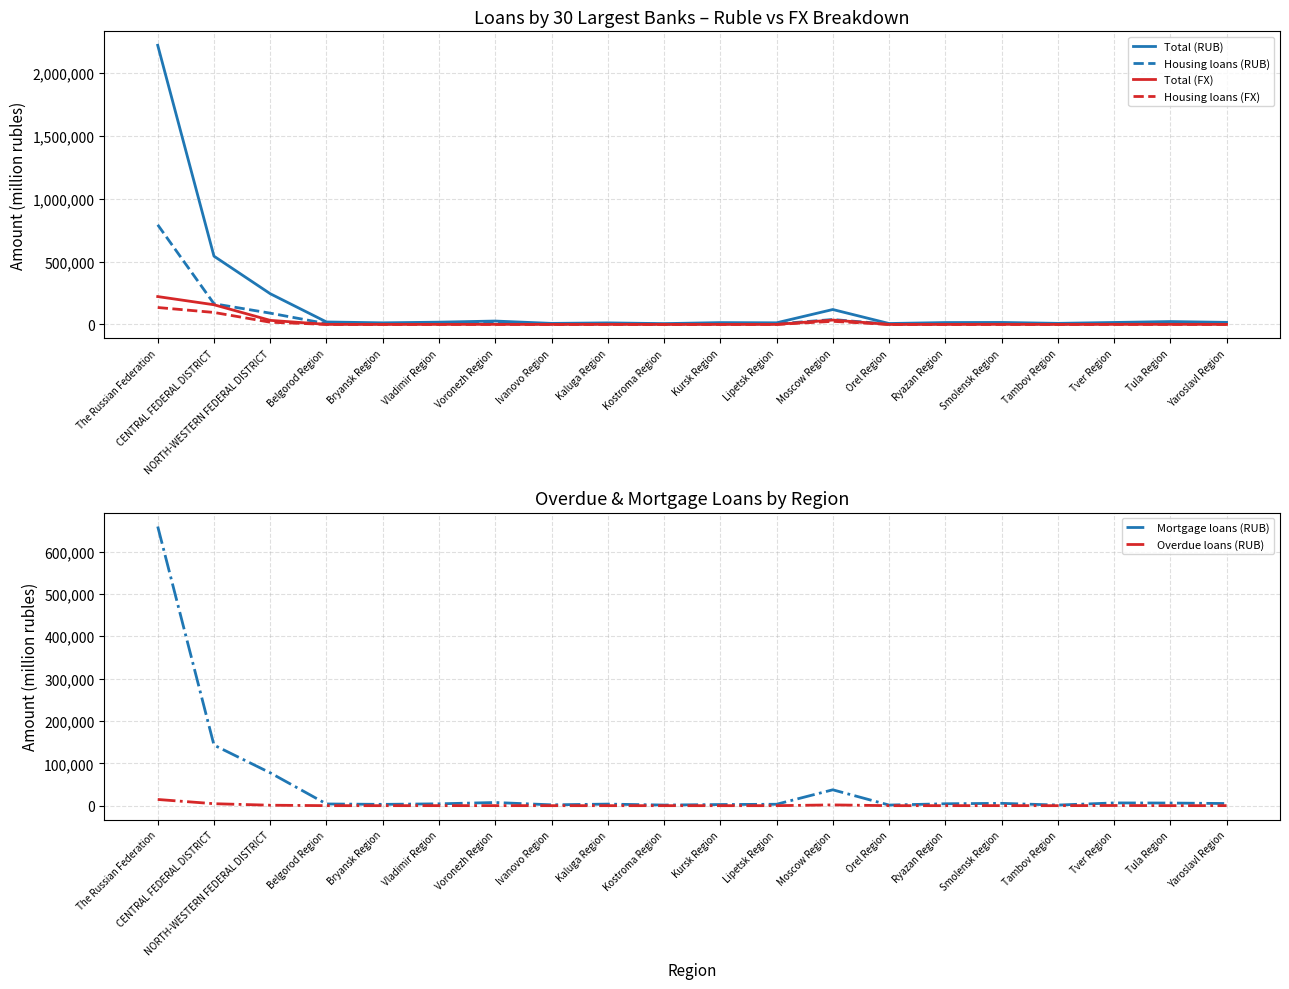

In Overdue loans (RUB), how many points are lower than both neighbors (excluding endpoints)?

5